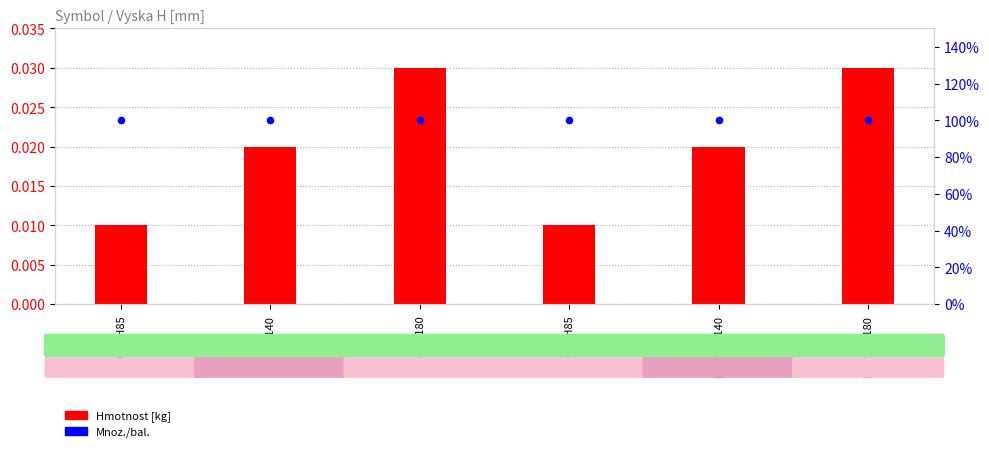

Is the value of Mnoz./bal. at NOP10H140 greater than the value of Hmotnost [kg] at NOP8H180?

Yes